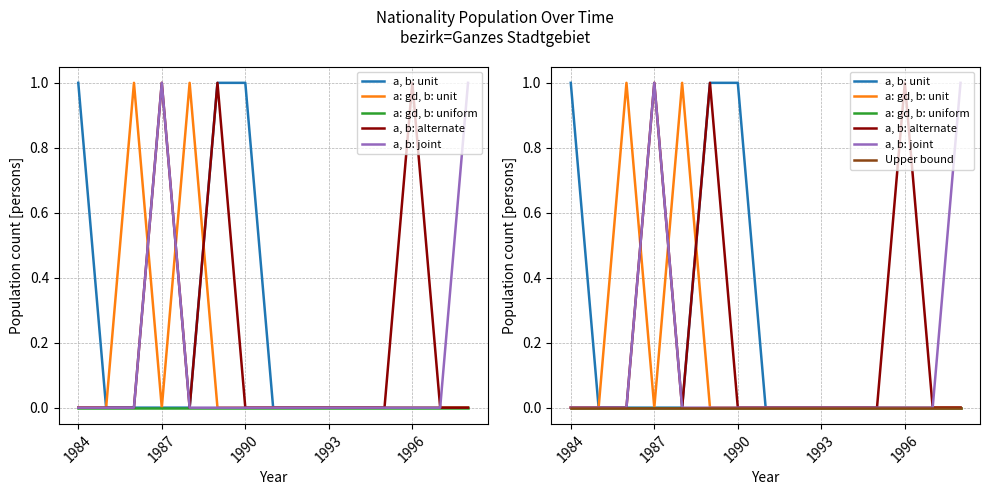

Which category has the highest value across all series?

1984